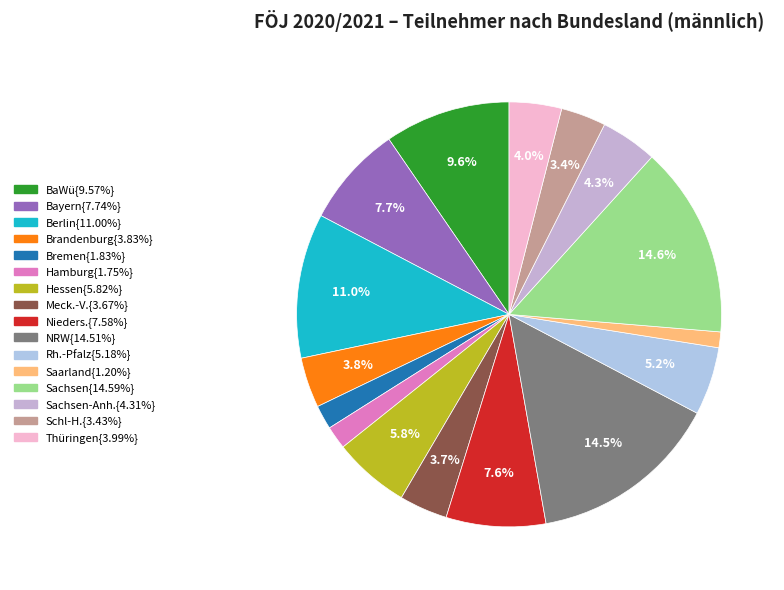

How many segments does this pie chart have?

16